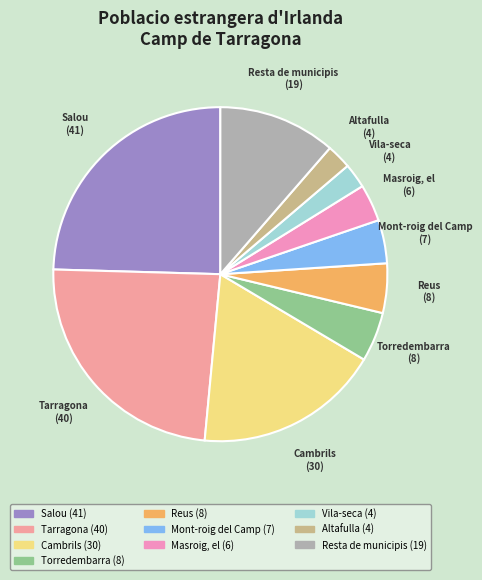

What is the largest slice in the pie chart?

Salou